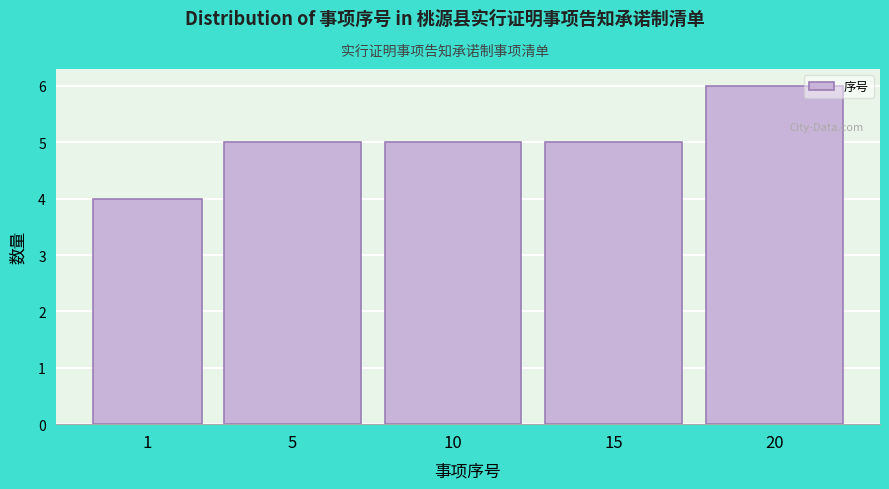

Reading right to left, extract all data points from this chart.

20=6	15=5	10=5	5=5	1=4